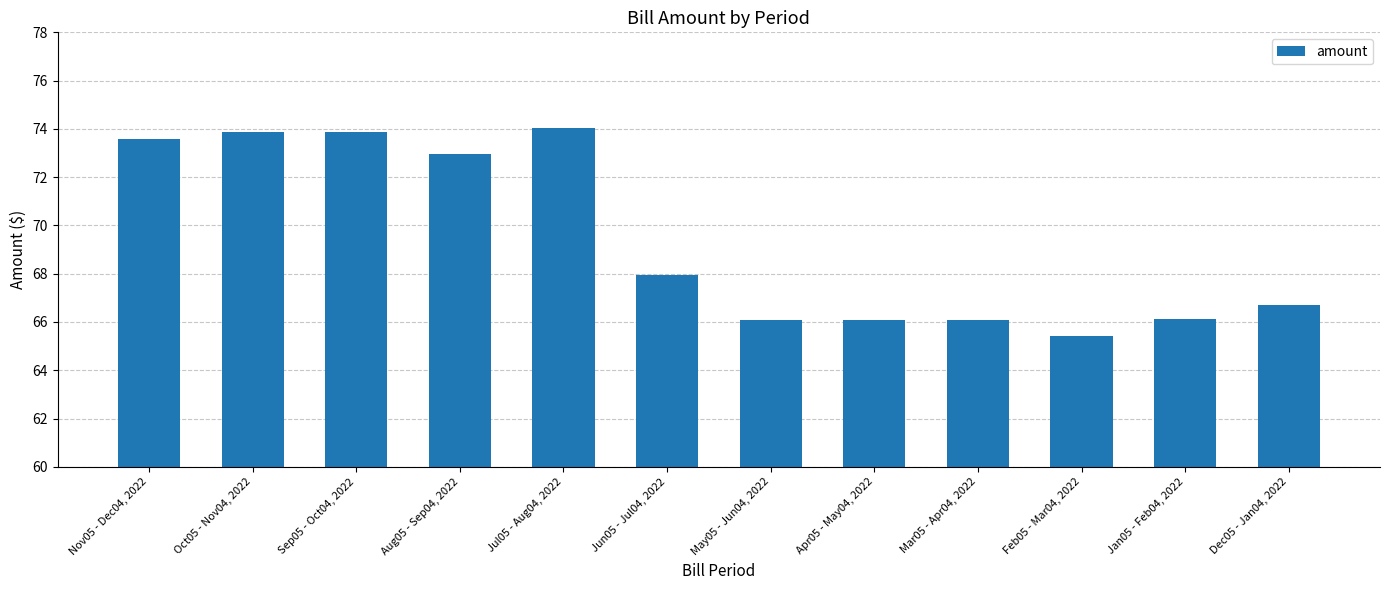

Where is the data nearest to the value 69?

Jun05 - Jul04, 2022